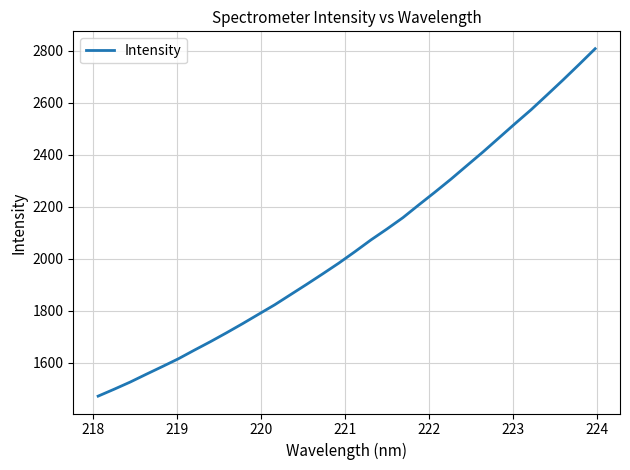

Count the number of data series in this chart.

1